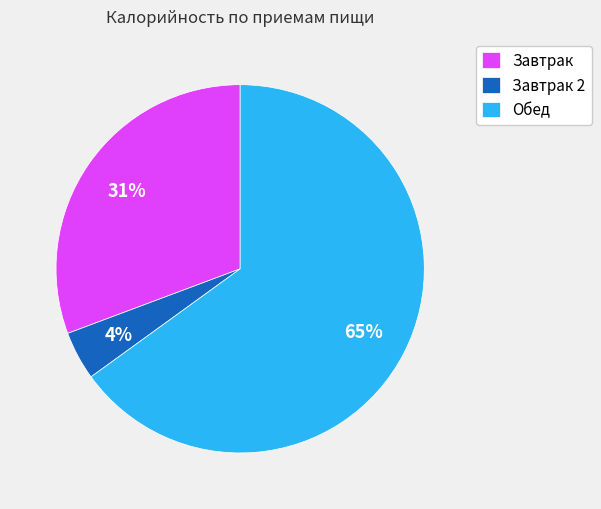

Is the sum of Обед and Завтрак 2 greater than half?

Yes